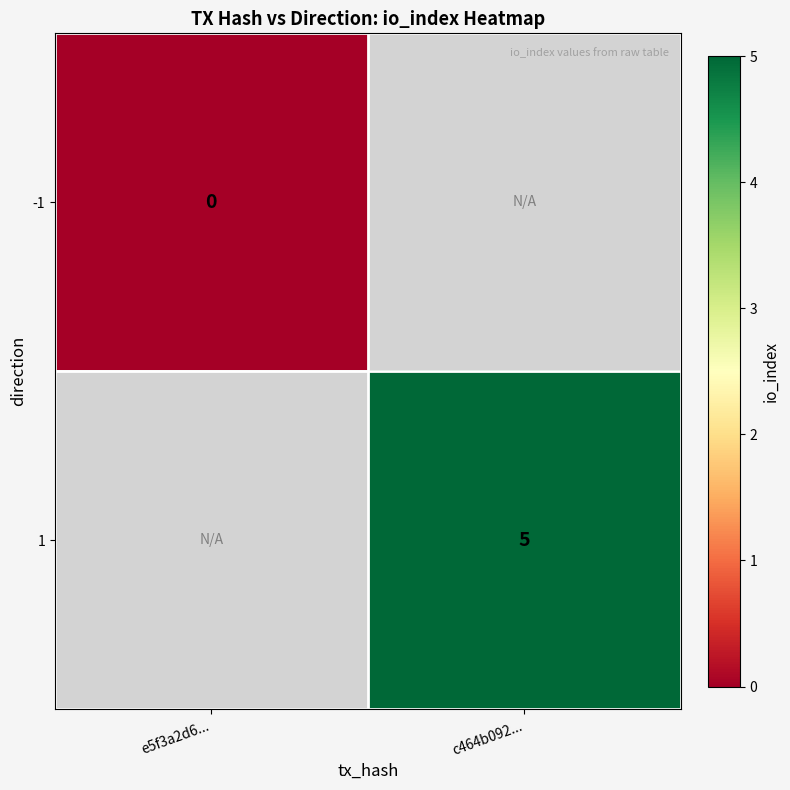

The 1 series shows 5 at c464b092.... True or false?

True